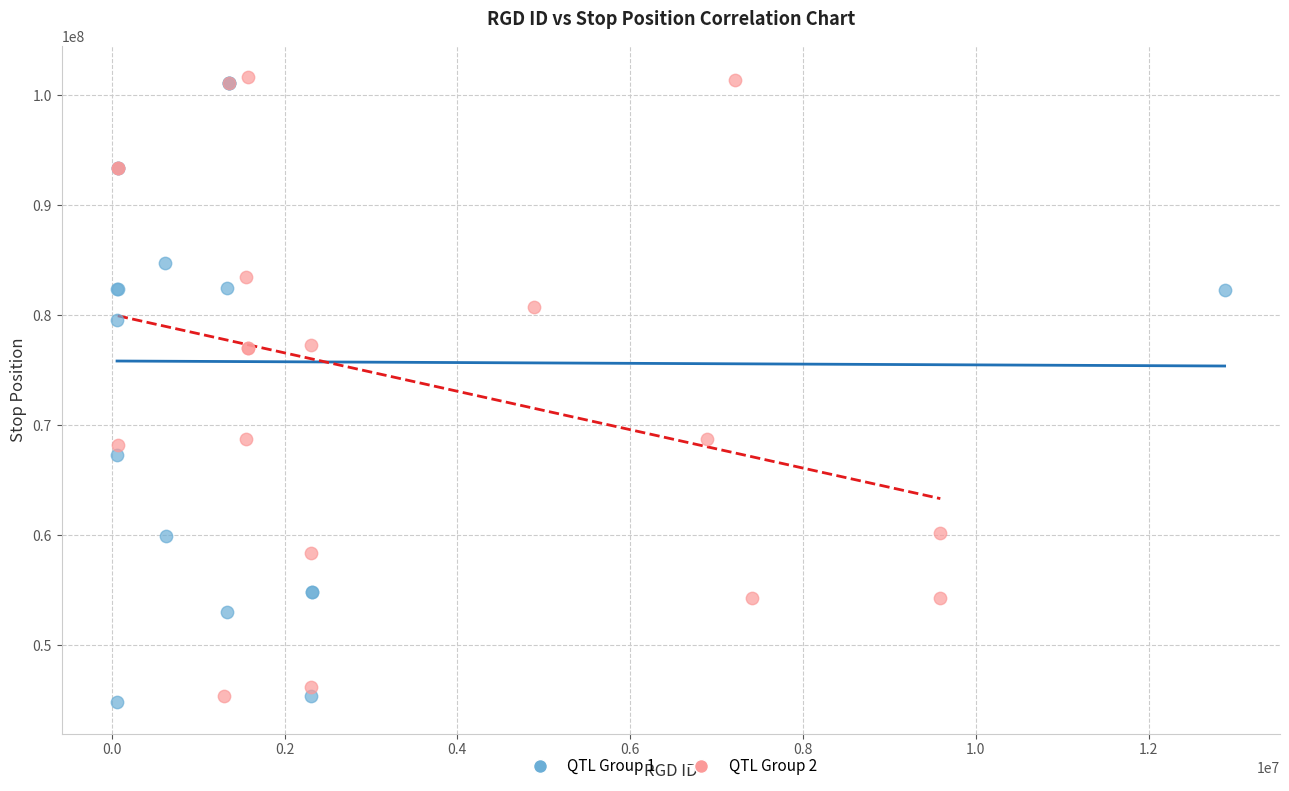

What are all the series names shown in the legend?

QTL Group 1, QTL Group 2